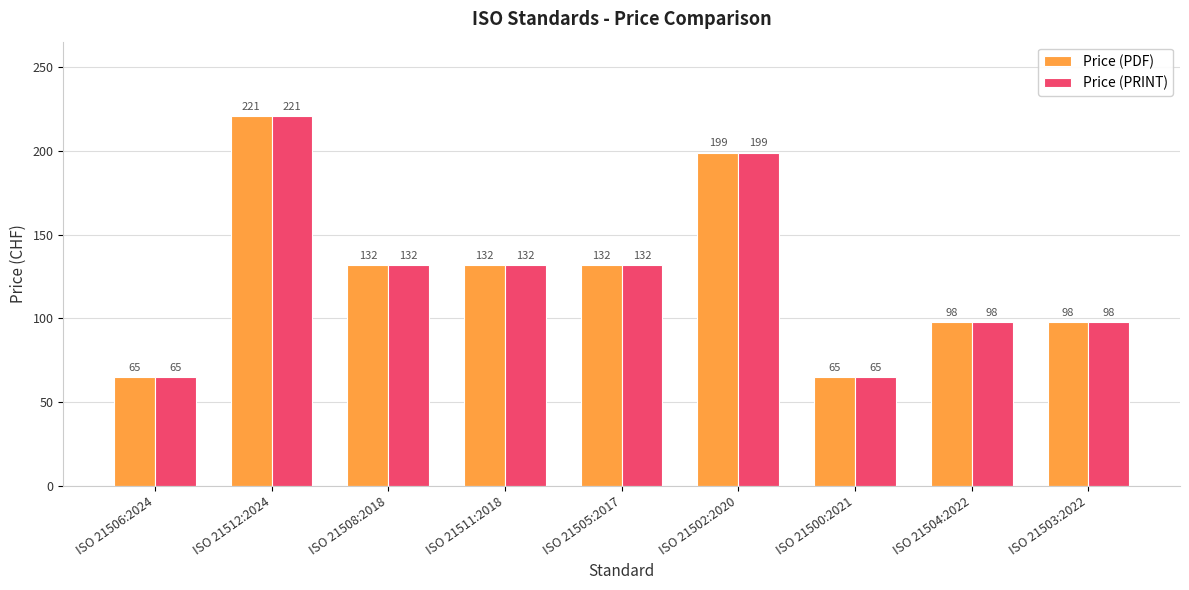

Which category has the highest value in the Price (PDF) series?

ISO 21512:2024